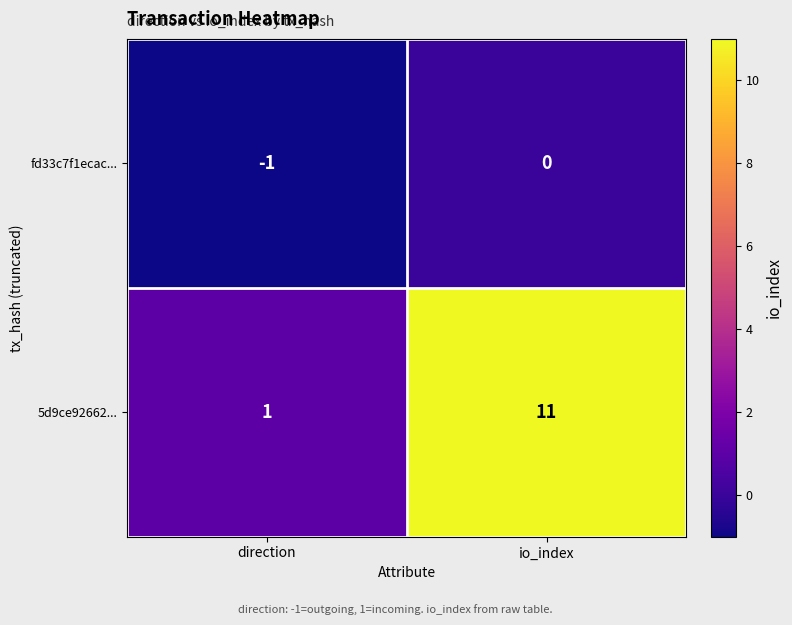

What is the average value of the 5d9ce92662... series?

6